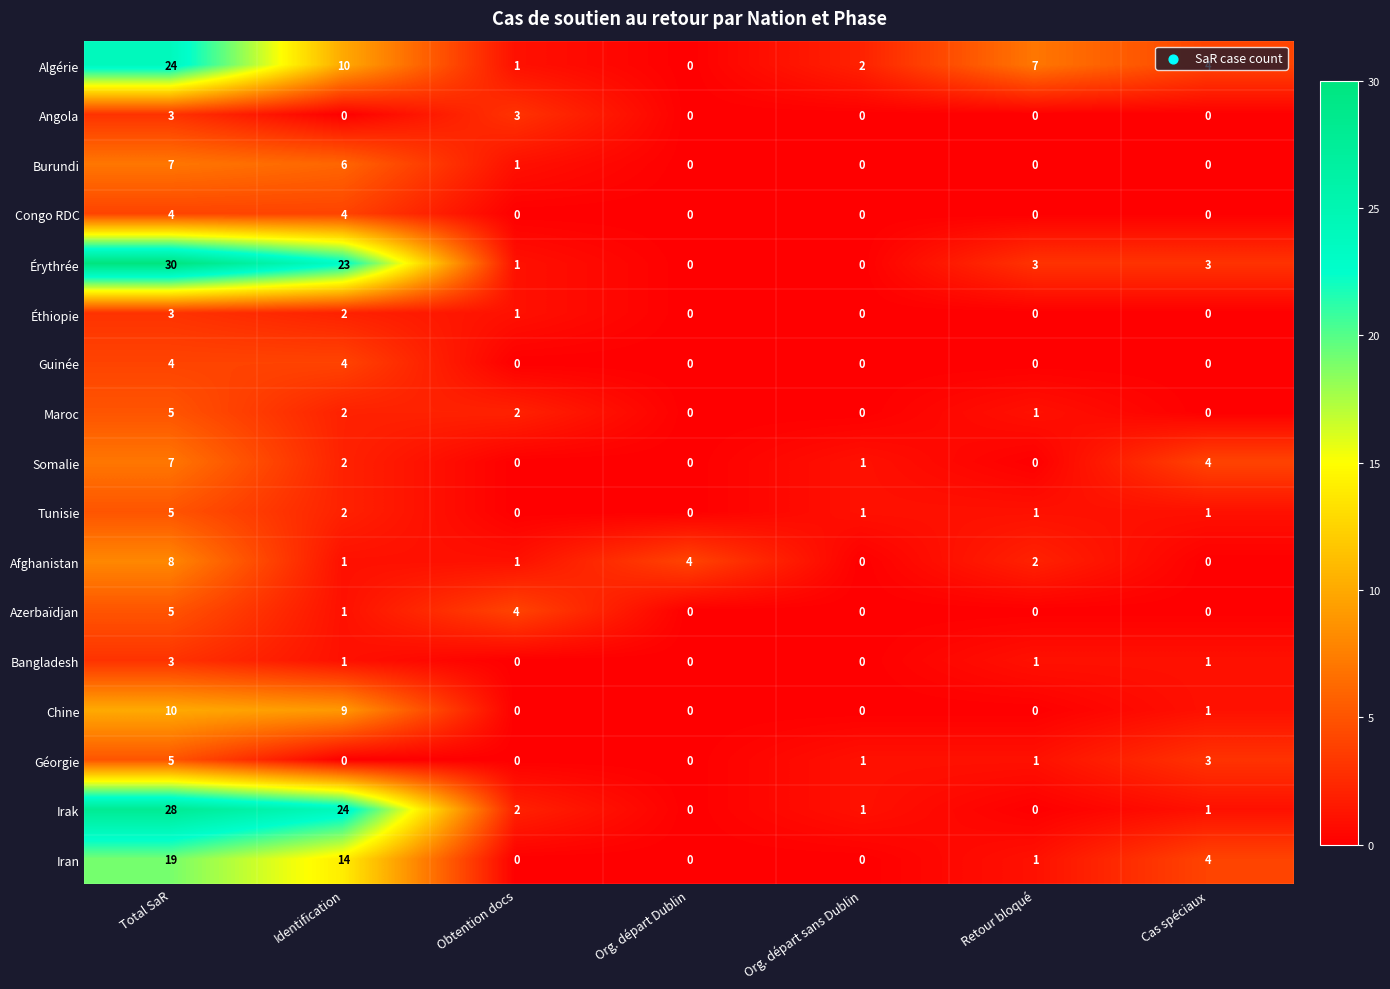

What is the sum of all Érythrée values?

60